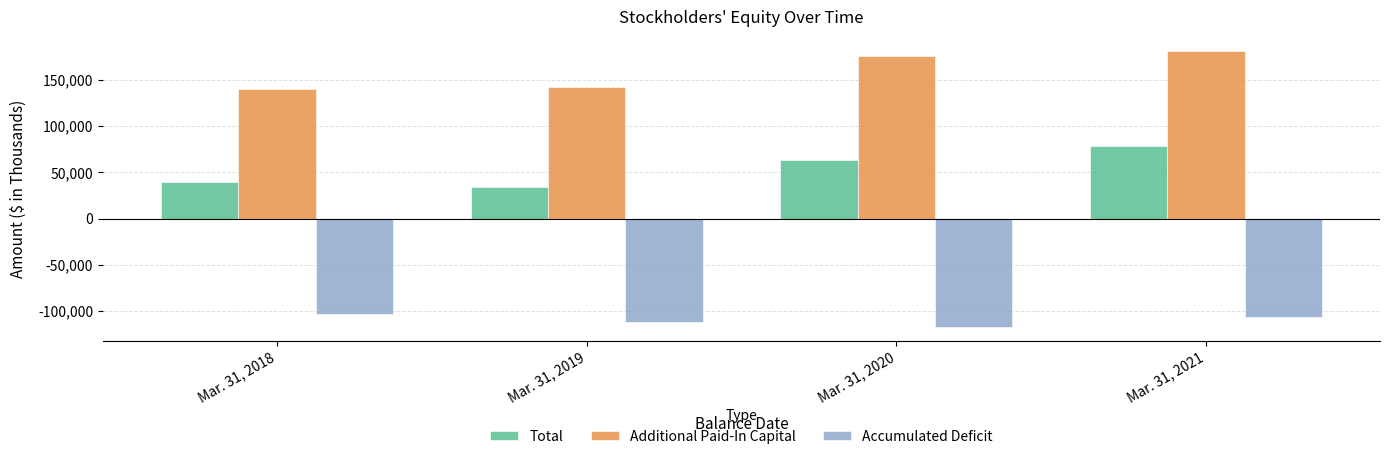

Where does the Accumulated Deficit series first go above -107019?

Mar. 31, 2018